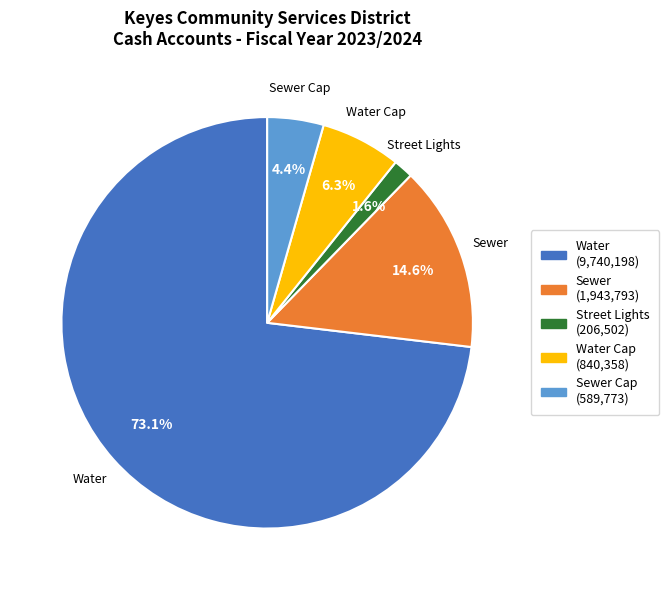

How many segments does this pie chart have?

5